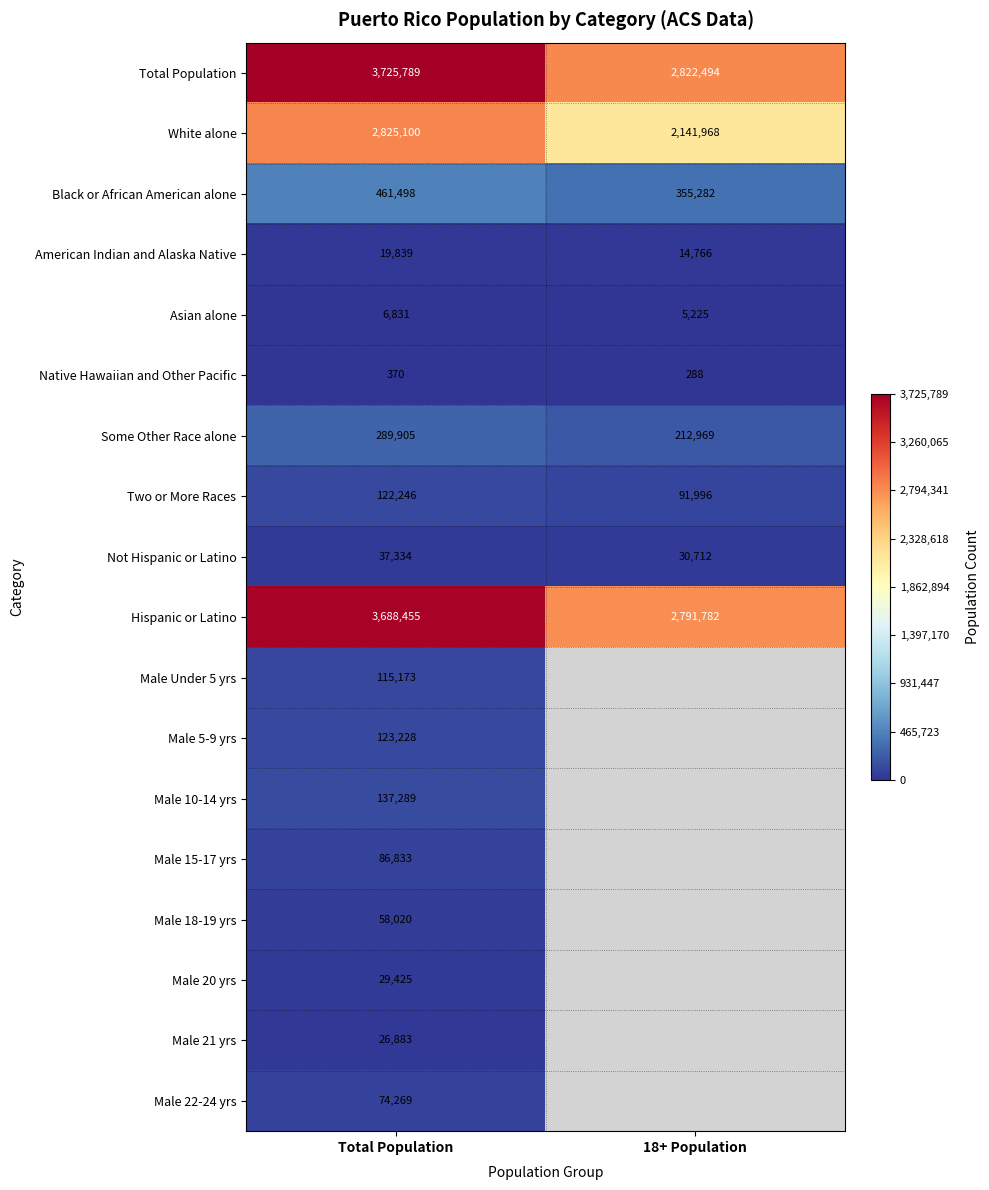

What value does the Some Other Race alone series have at 18+ Population?

212969